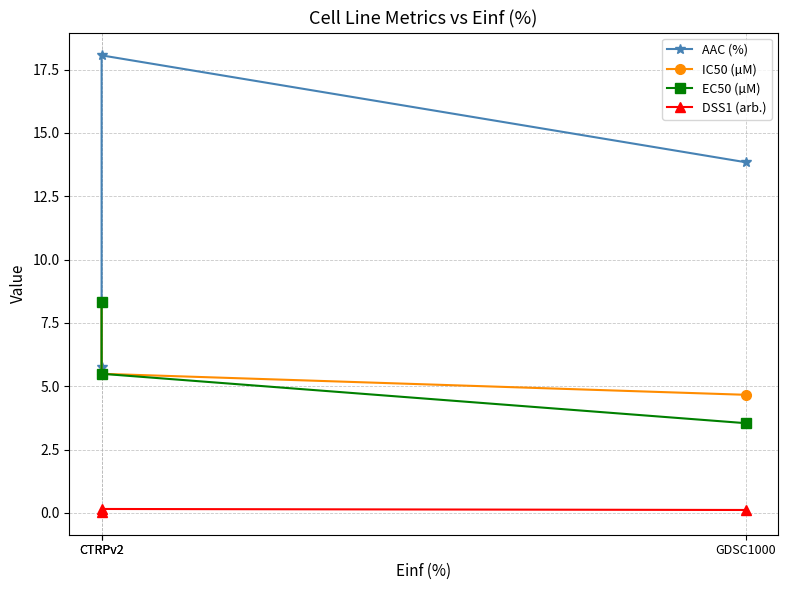

Reading left to right, what are all the values shown in this chart?

AAC (%): 5.8	18.1	13.8
IC50 (µM): 8.3	5.5	4.7
EC50 (µM): 8.3	5.5	3.5
DSS1 (arb.): 0.0	0.2	0.1